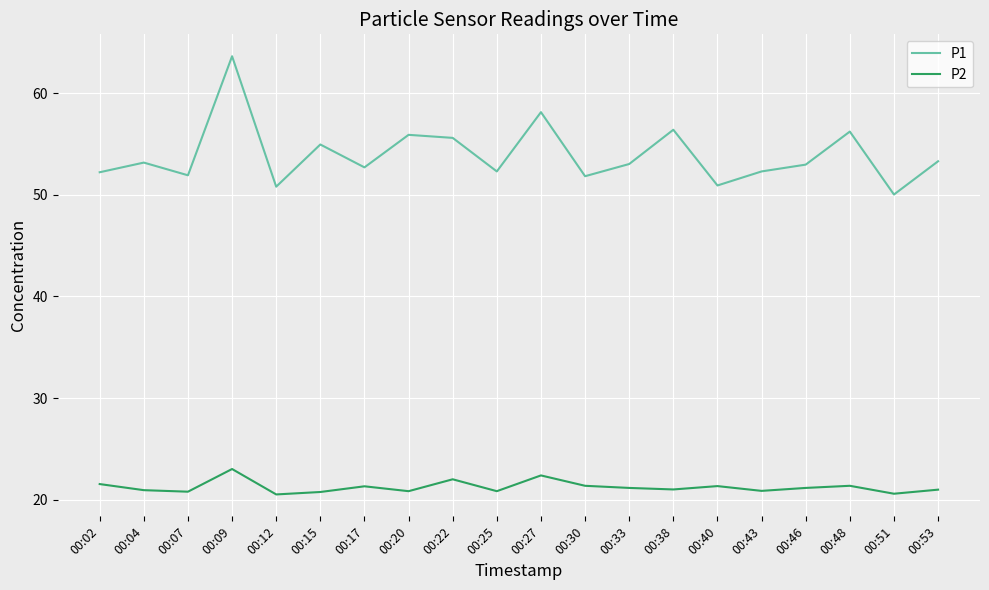

How many lines are shown in the chart?

2